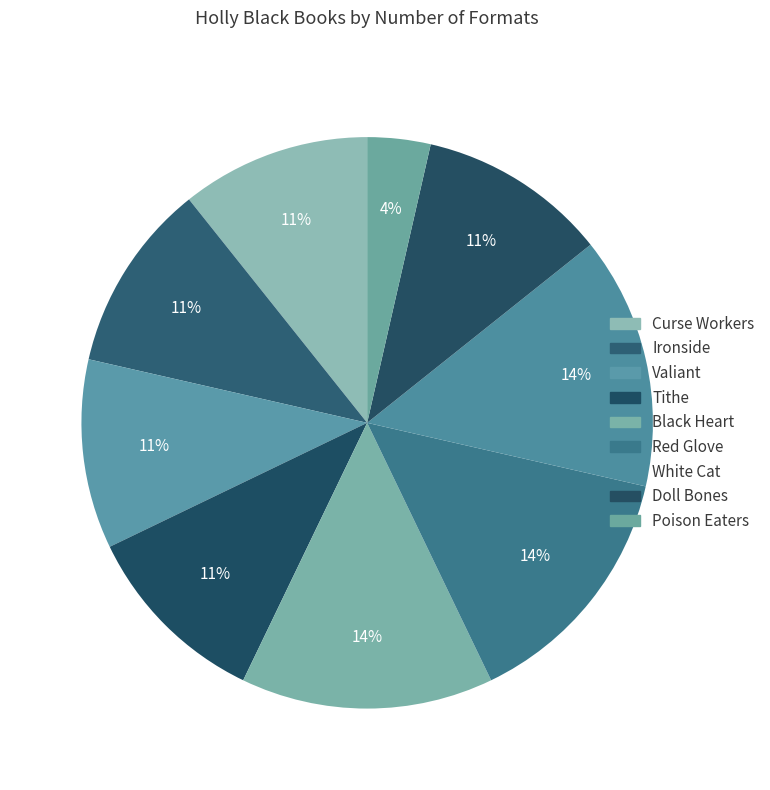

How many segments does this pie chart have?

9